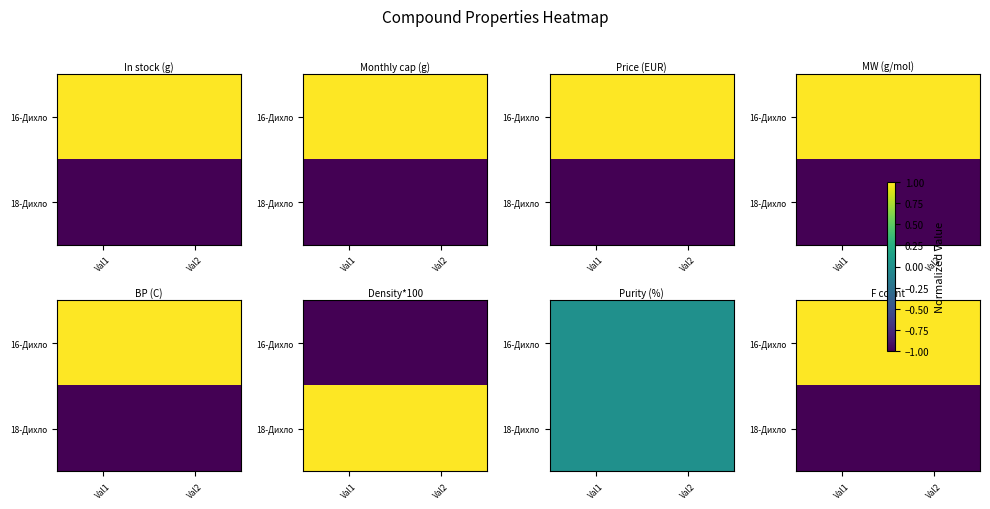

How many data points does each series have?

2